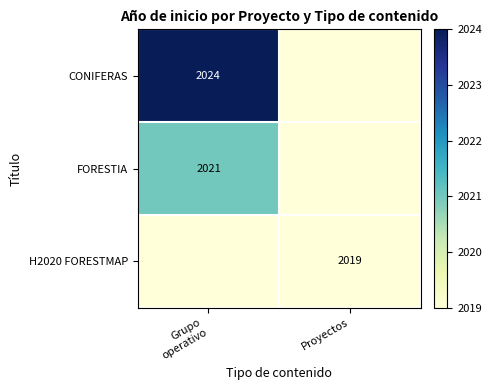

The H2020 FORESTMAP series shows 2676 at Proyectos. True or false?

False